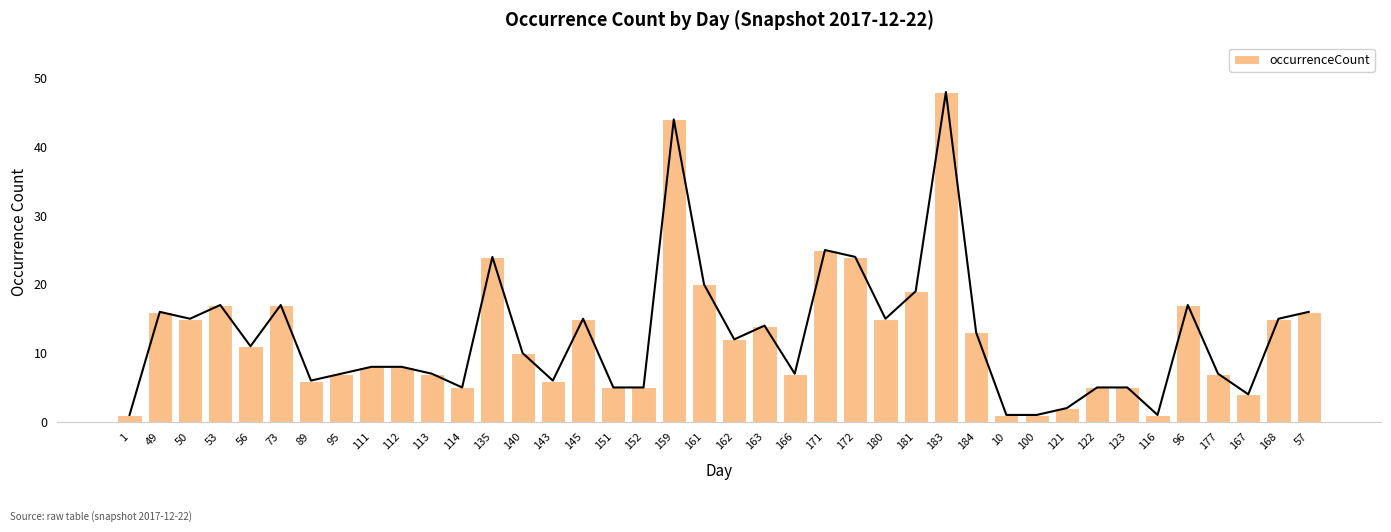

Rank the categories by value from highest to lowest.

183, 159, 171, 135, 172, 161, 181, 53, 73, 96, 49, 57, 50, 145, 180, 168, 163, 184, 162, 56, 140, 111, 112, 95, 113, 166, 177, 89, 143, 114, 151, 152, 122, 123, 167, 121, 1, 10, 100, 116